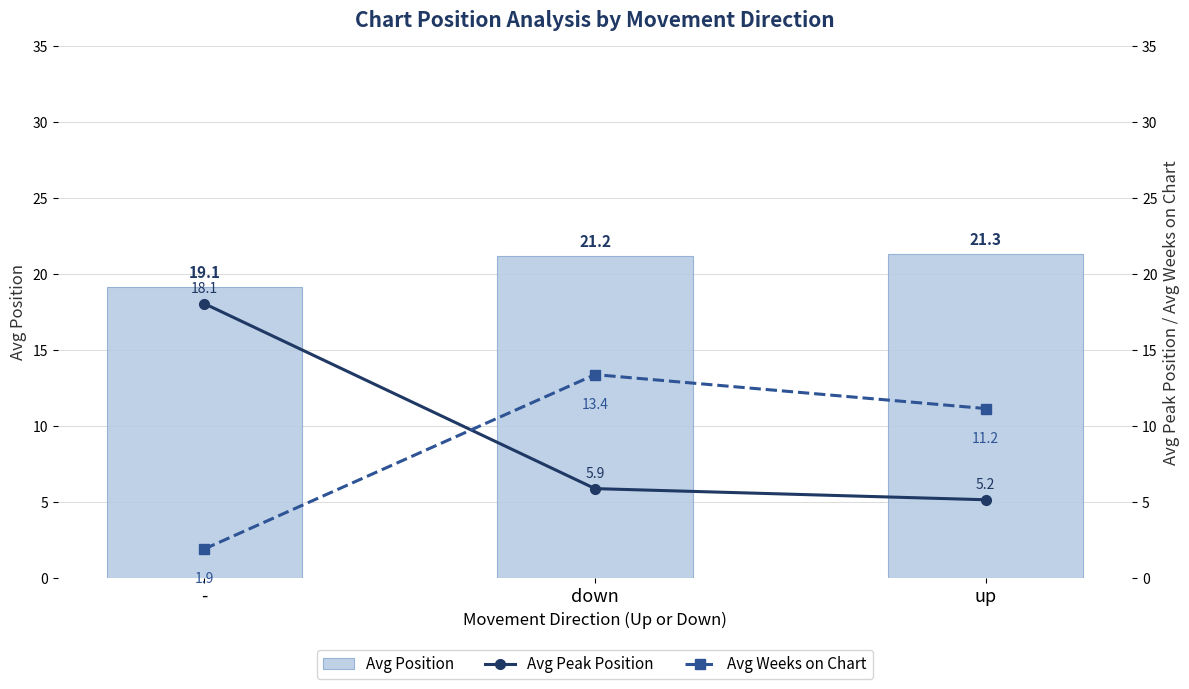

At which label does Avg Position reach its peak?

up